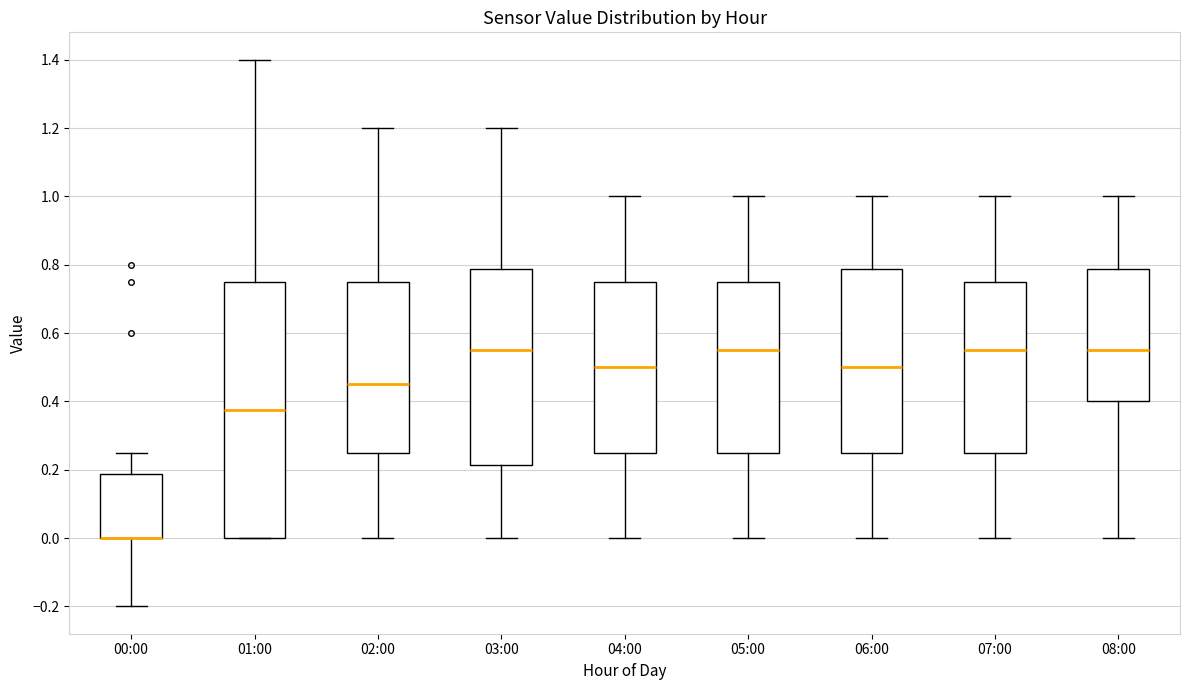

Which box is the tallest, from its lower edge to its upper edge?

01:00